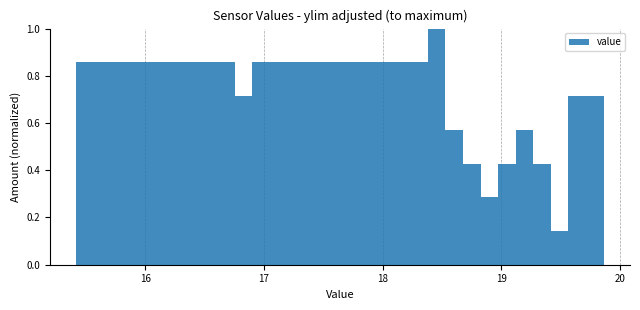

Around what value on the x-axis is the tallest bar? Give the approximate position of its centre, as read against the axis.

18.5